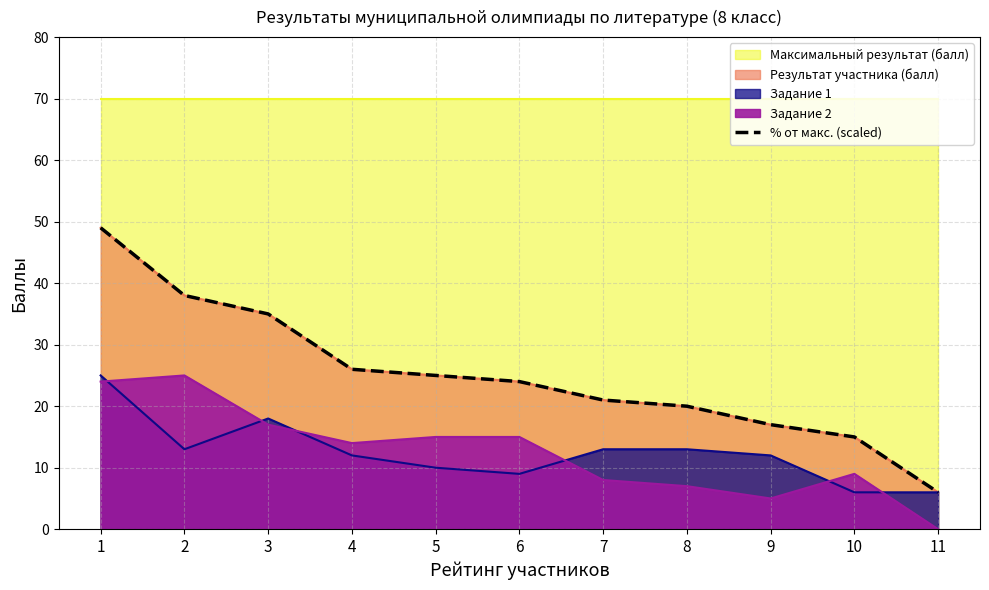

What is the greatest value displayed?

49